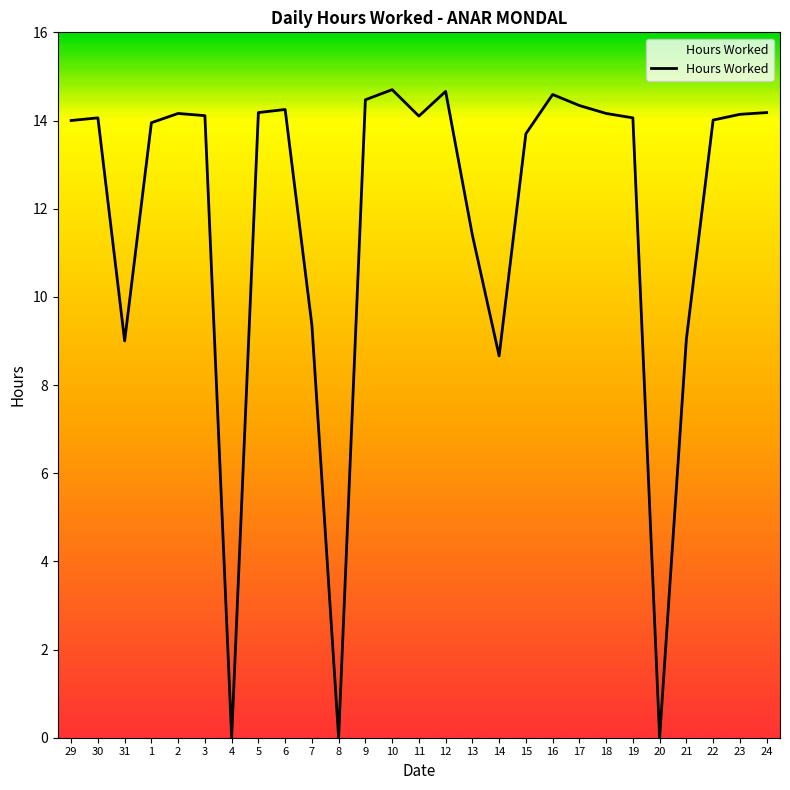

What position from the right is 7?

18